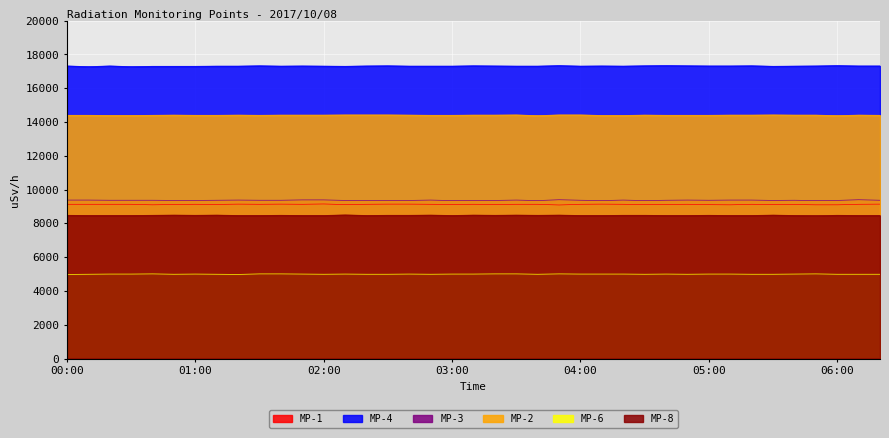

What are all the series names shown in the legend?

MP-1, MP-4, MP-3, MP-2, MP-6, MP-8